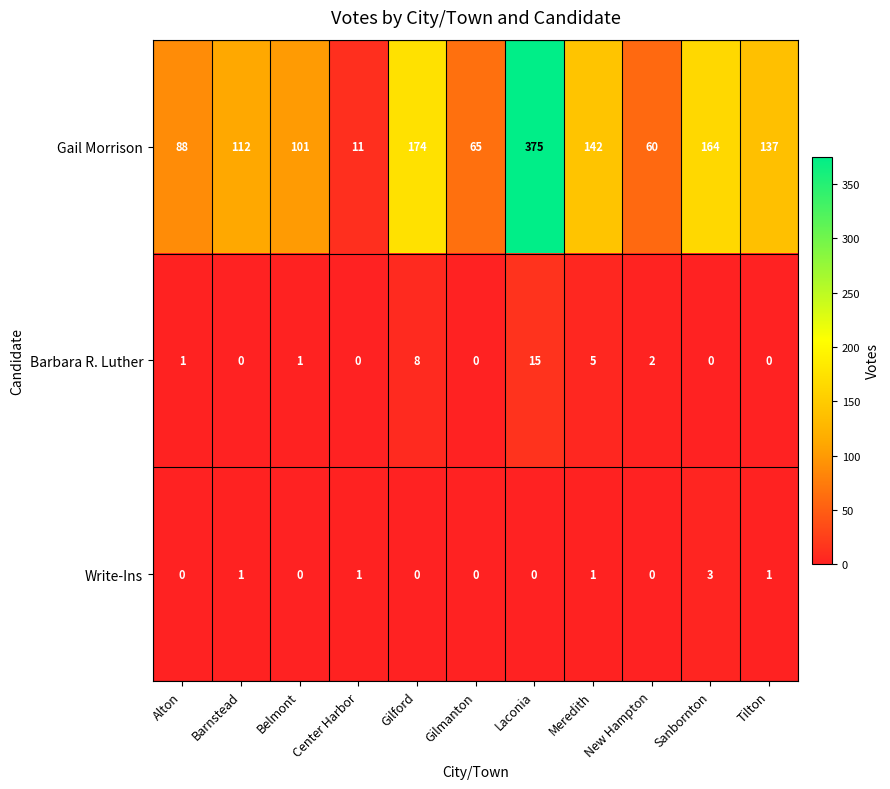

Read the Gail Morrison value at Alton, to the nearest 5.

90